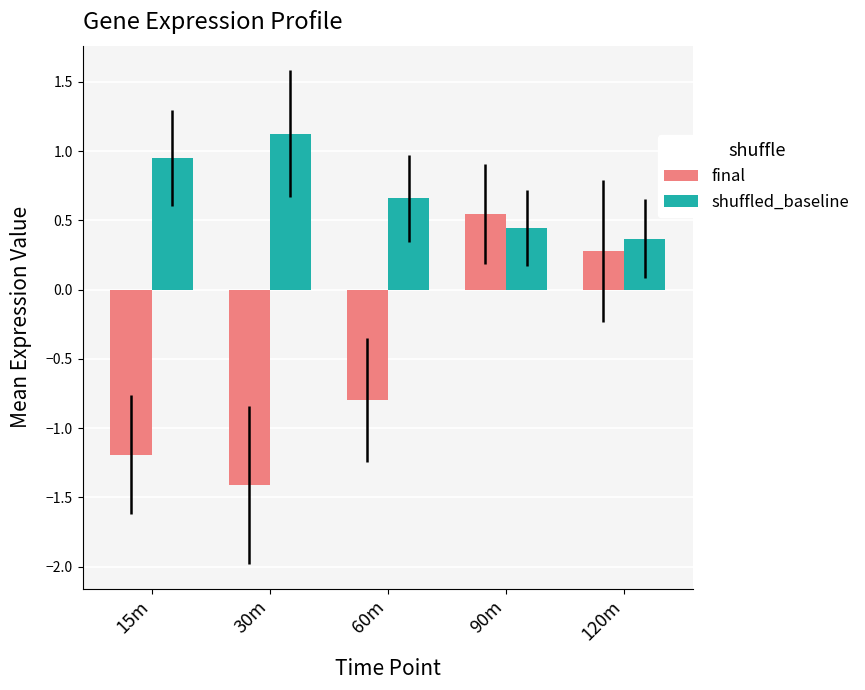

At which category is the sum across all series the highest?

90m